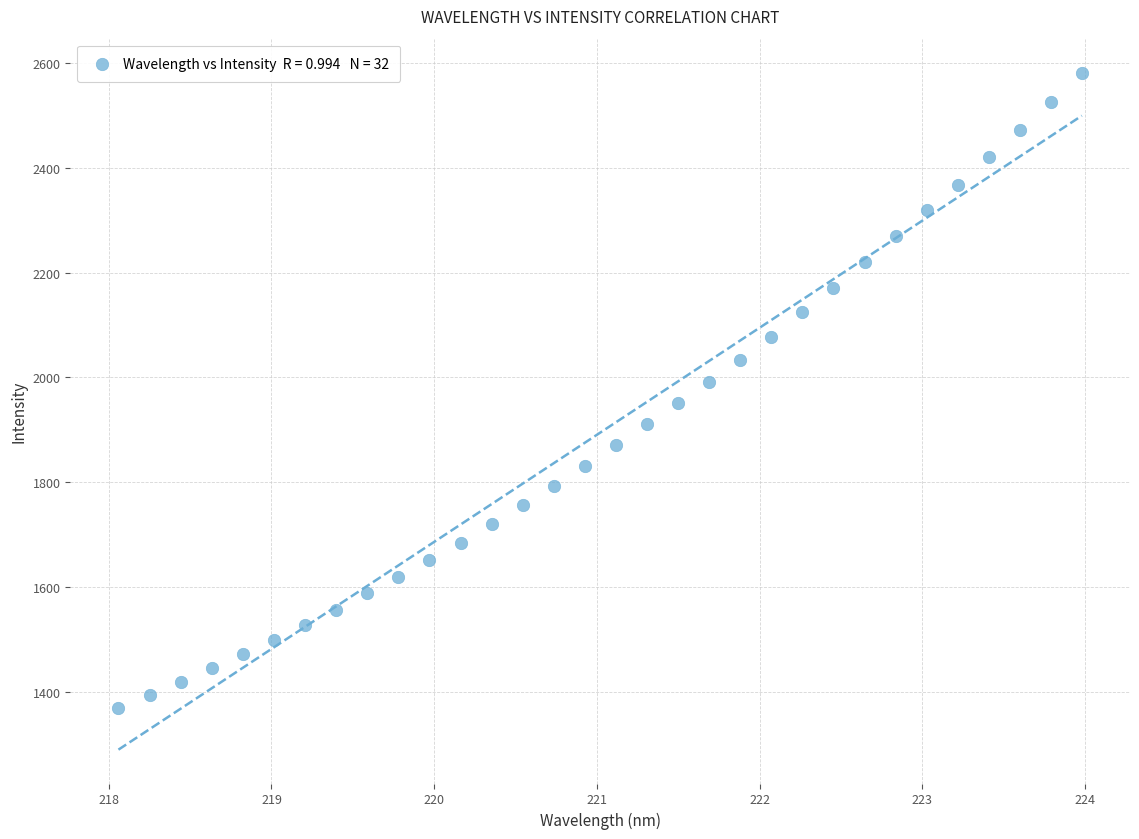

What is the range of X values (max minus min)?

5.9